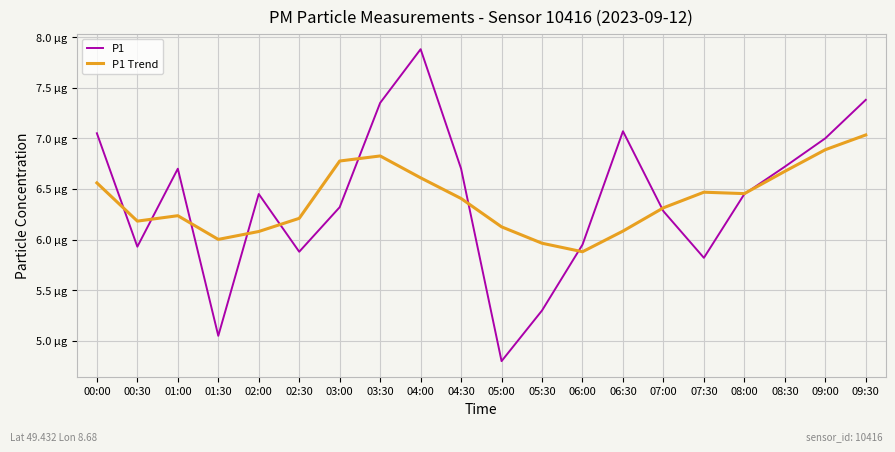

What are all the series names shown in the legend?

P1, P1 Trend